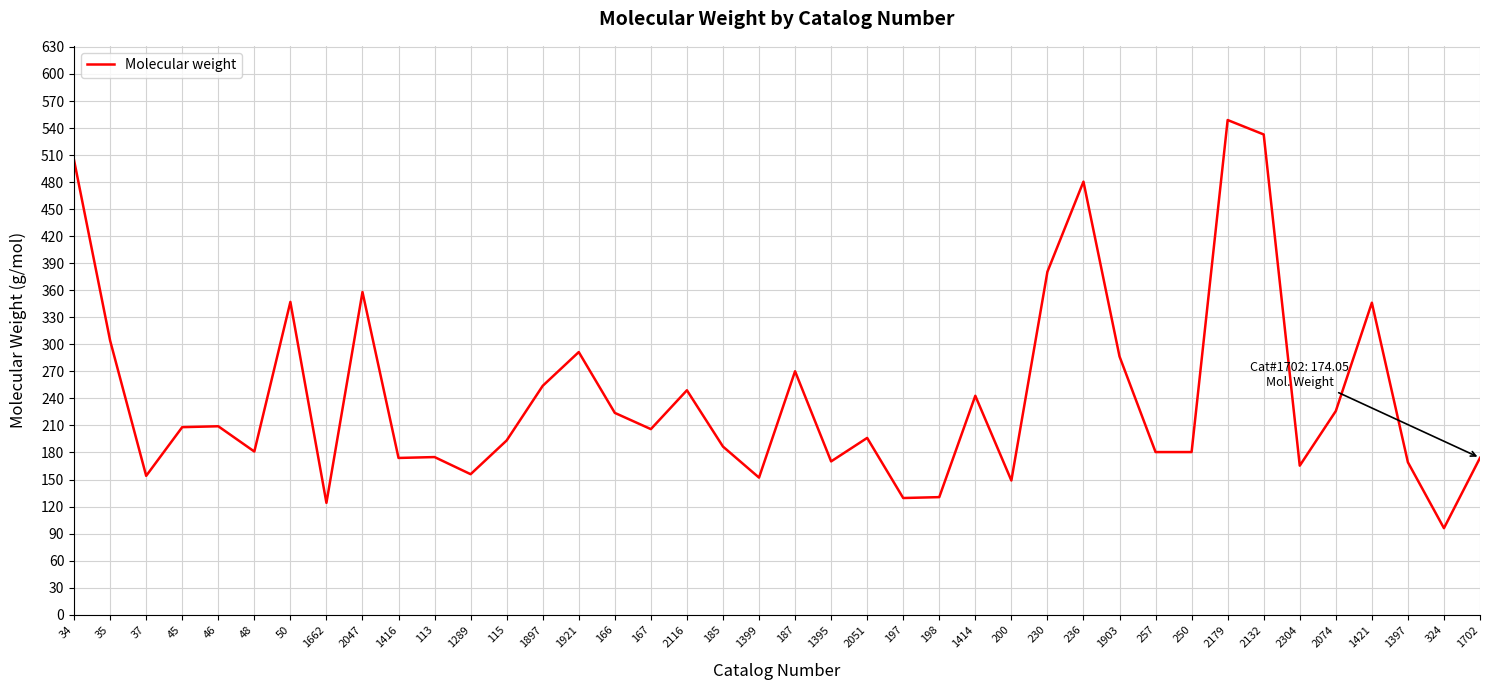

What is the approximate value at 1395?

170.1